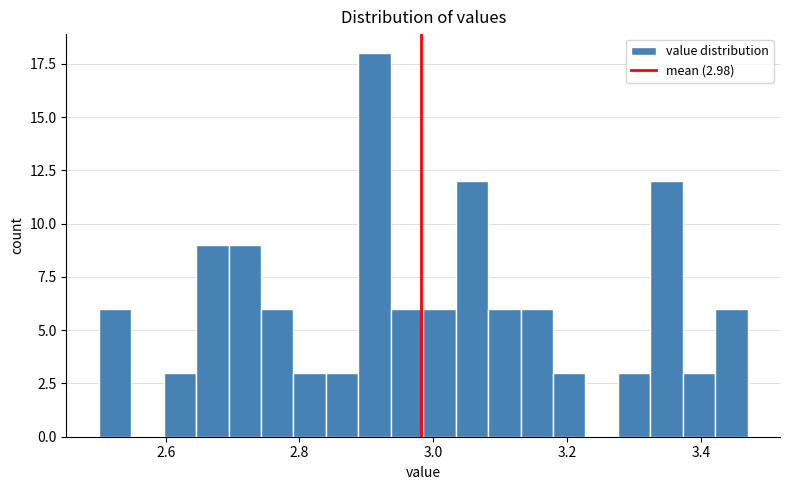

Read against the x-axis, roughly where is the centre of the tallest bar?

2.92